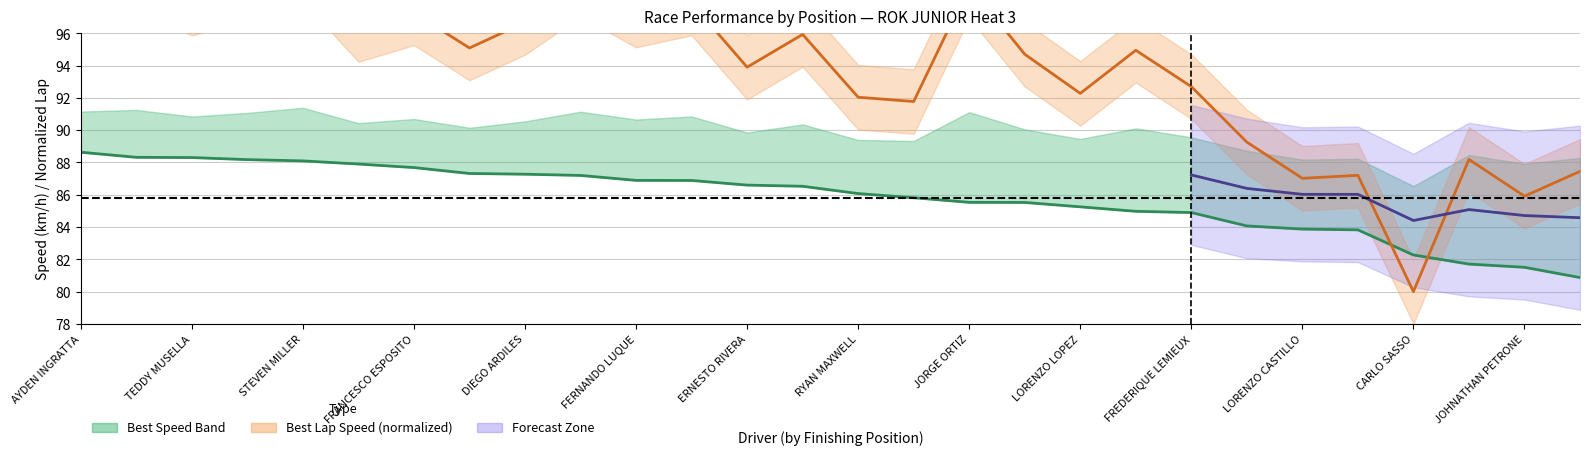

True or false: Average Speed has a value of 86.9 at FERNANDO LUQUE.

True